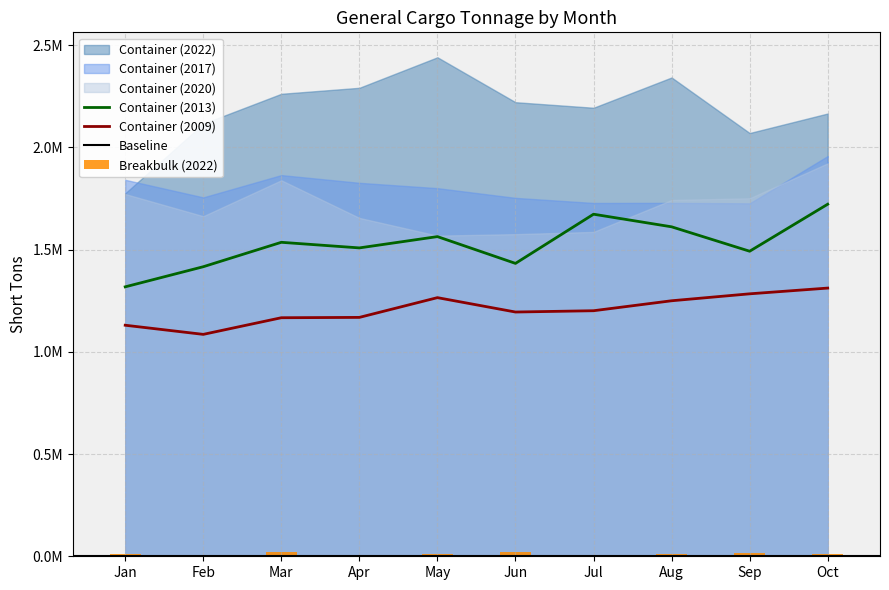

What is the difference between the highest and lowest values at Apr?

2285306